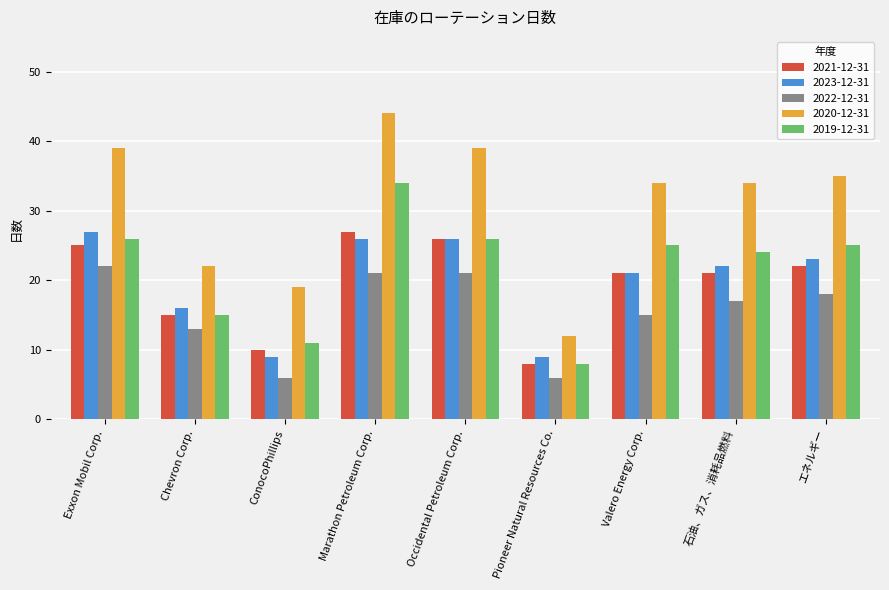

Does the chart contain stacked bars?

No